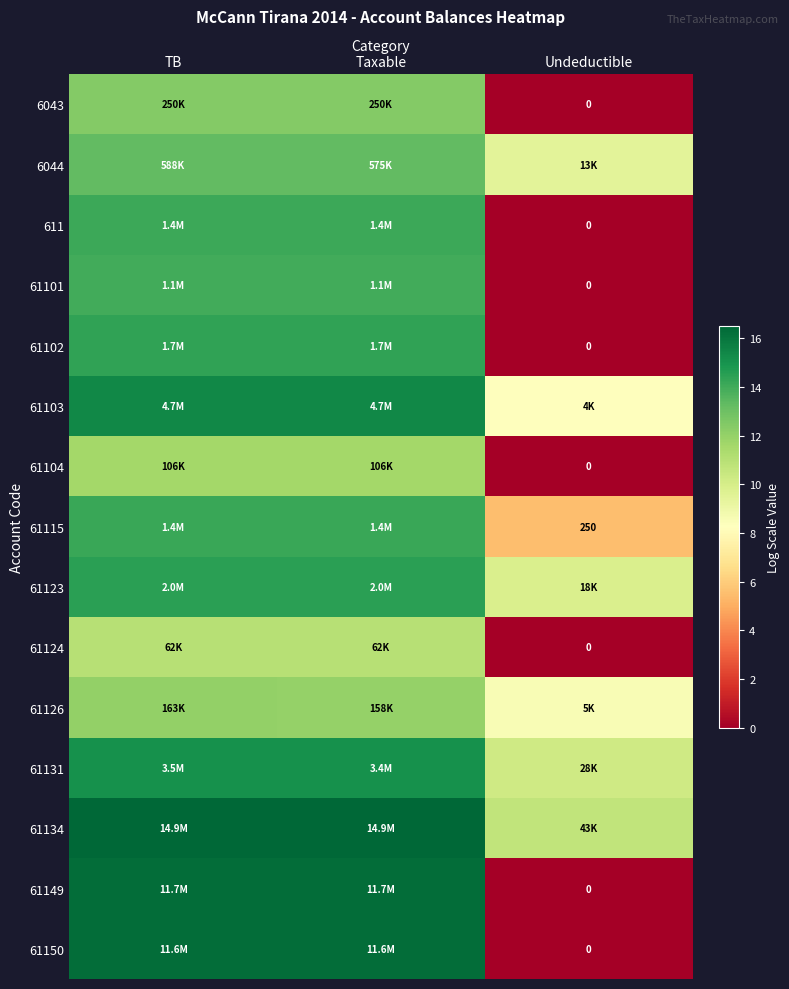

Where is 6044 nearest to the value 11?

Undeductible